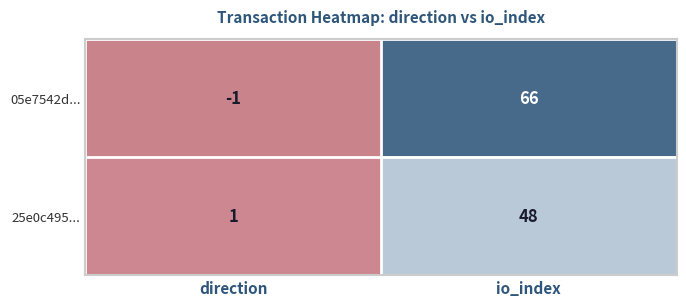

The 05e7542d... series shows 66 at io_index. True or false?

True